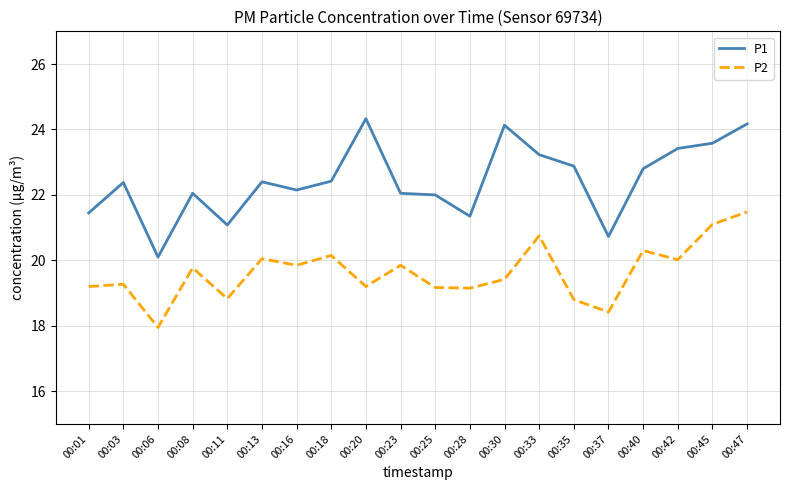

What is the spread (max minus min) of values at 00:40?

2.5